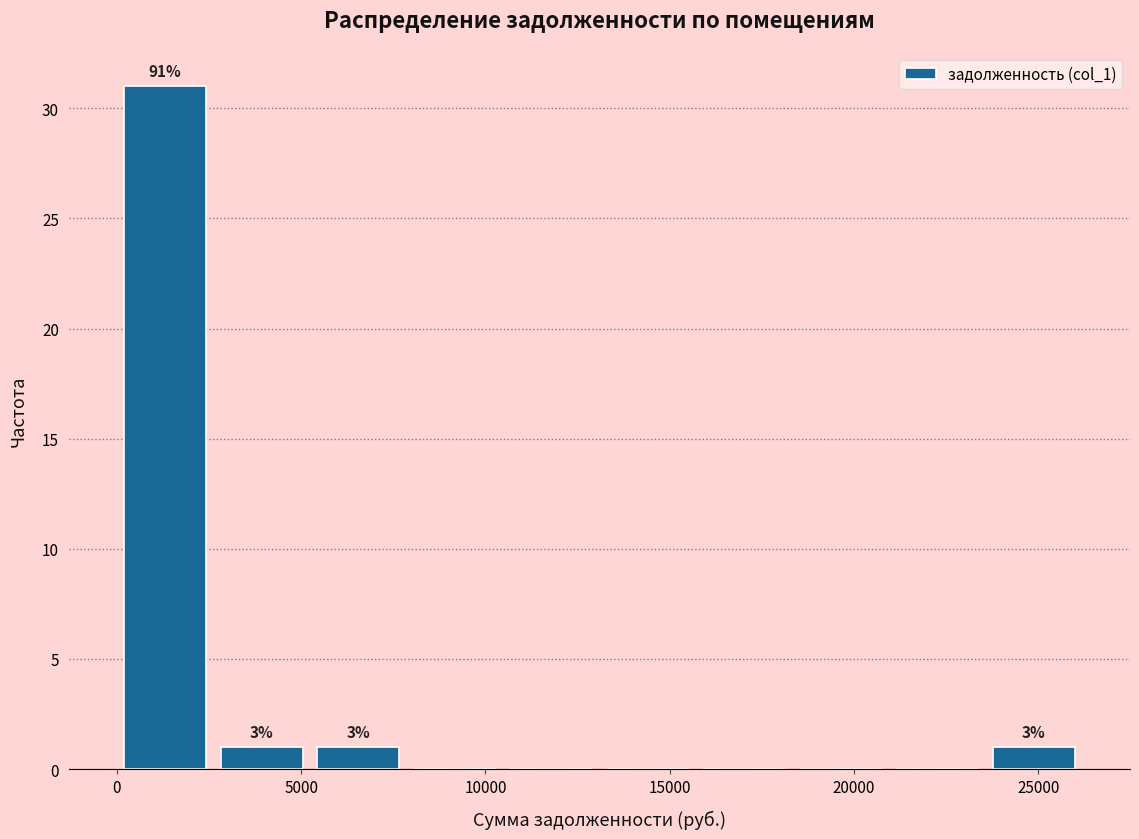

Over which range of the x-axis is the bar tallest?

0 to 2500